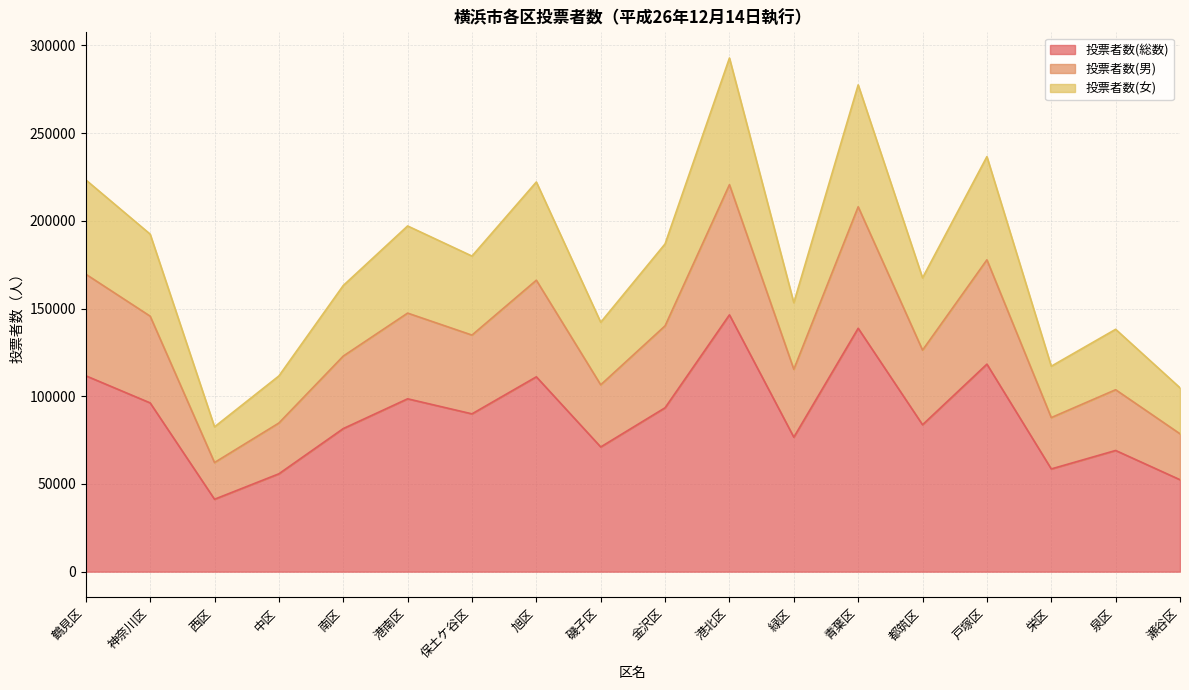

Which series changed the most between 緑区 and 青葉区?

投票者数(女)